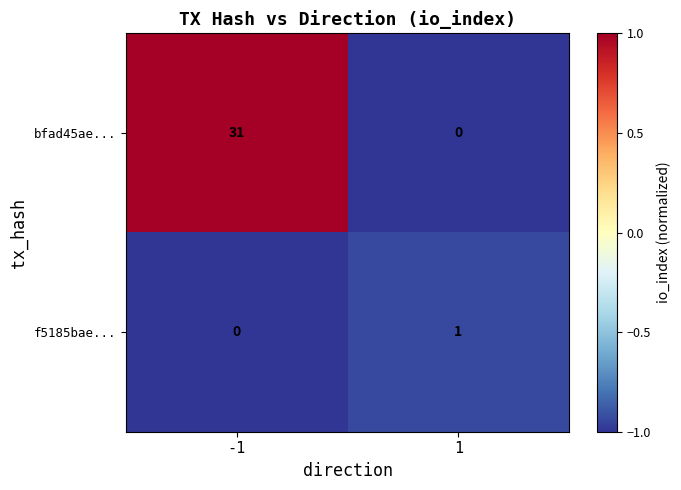

What is the sum of the bfad45ae... values at 1 and -1?

31